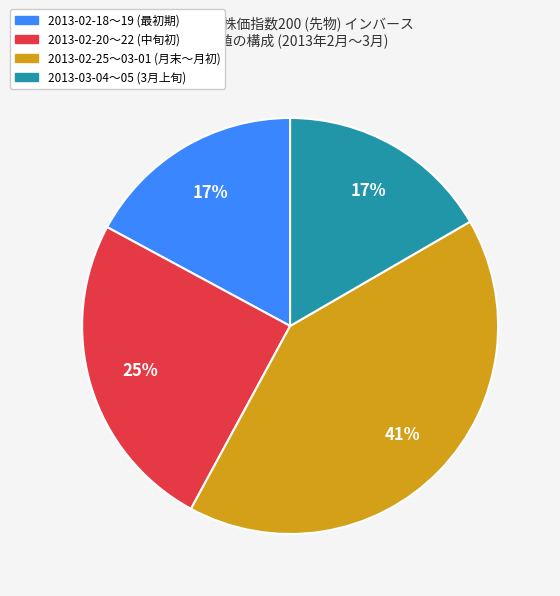

Is there any slice that represents more than half of the pie?

No